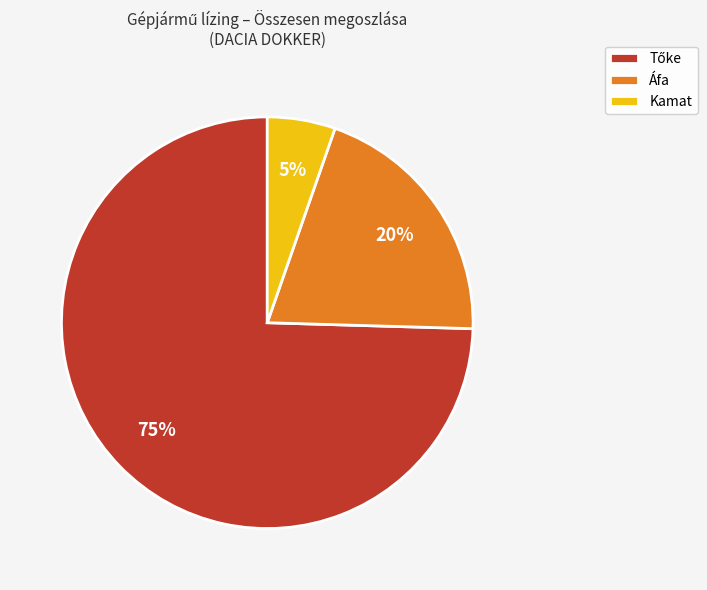

True or false: Kamat accounts for 1% of the total.

False